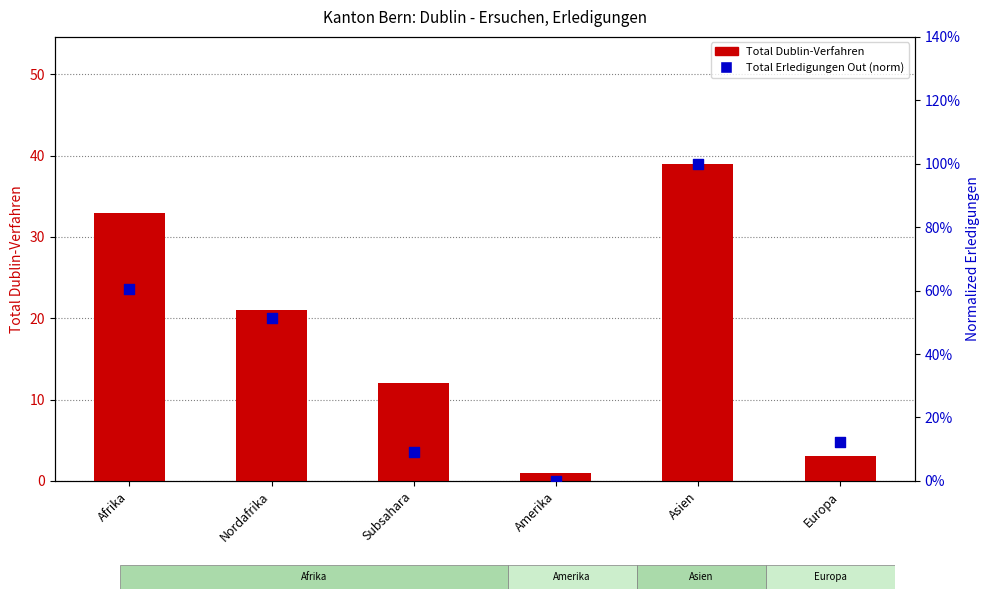

Is the value of Total Dublin-Verfahren at Amerika greater than the value of Total Erledigungen Out (norm) at Europa?

Yes